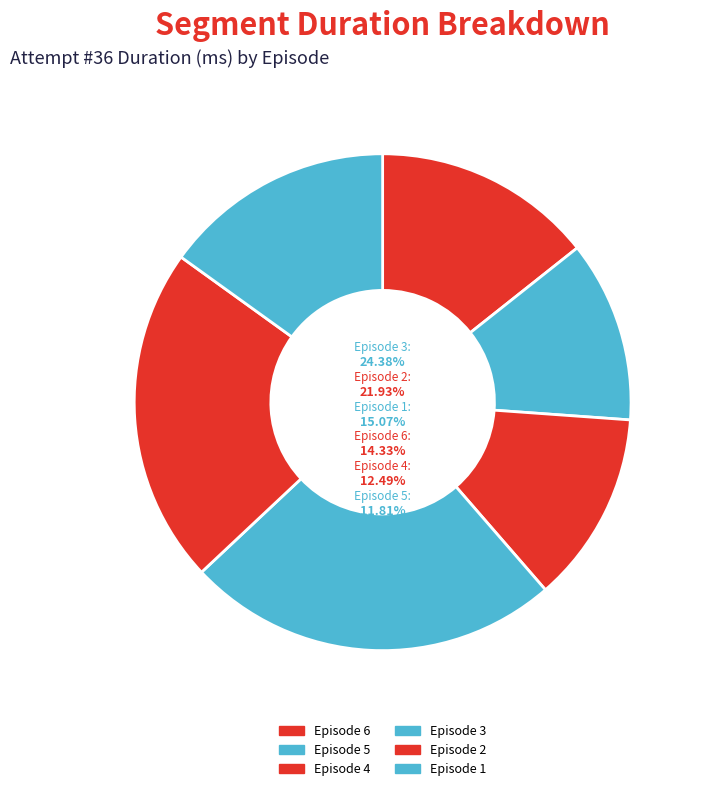

What portion of the pie excludes Episode 1?

84.9%